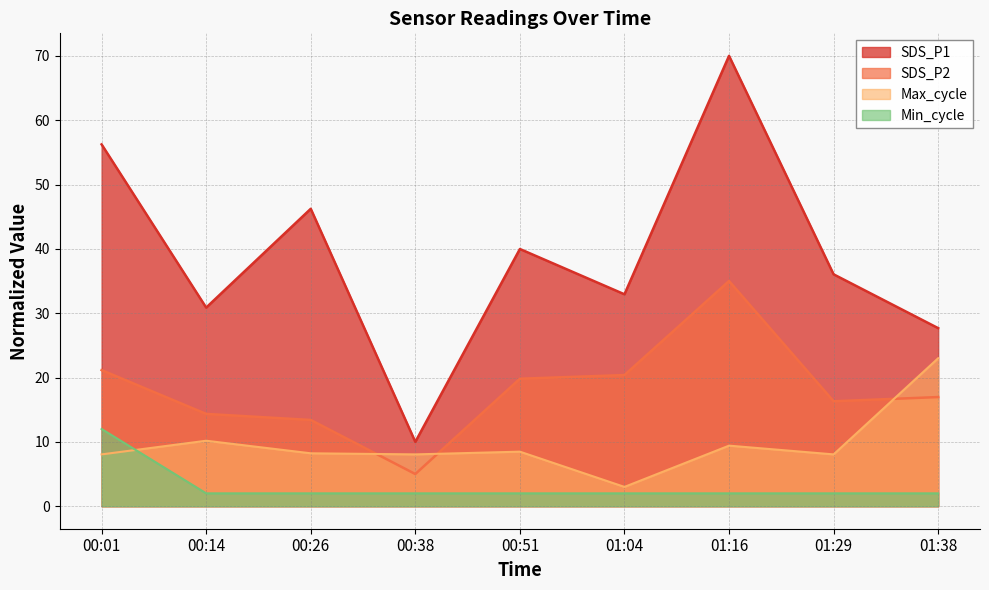

How many values in the SDS_P1 series are below 36?

4